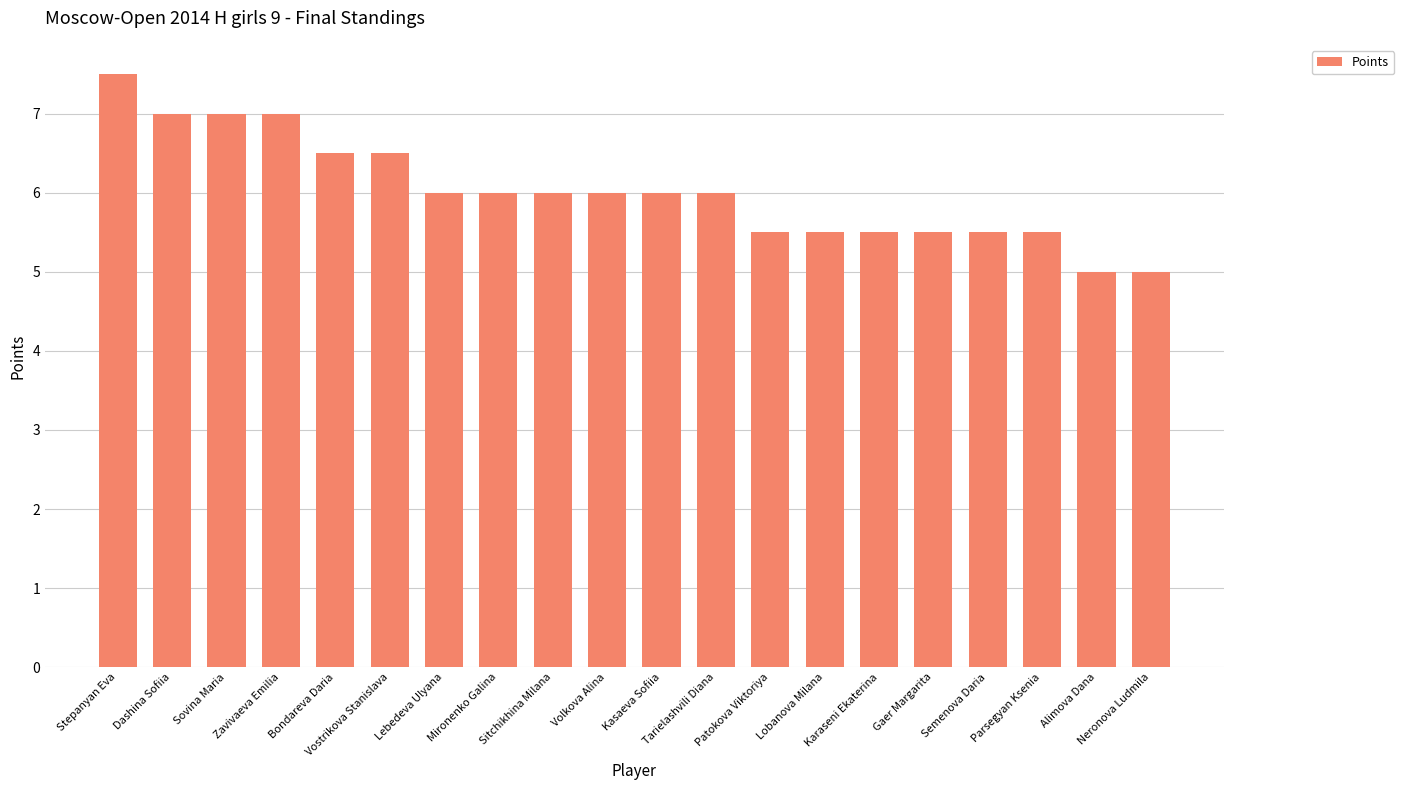

What is the change in value from Volkova Alina to Semenova Daria?

-0.5